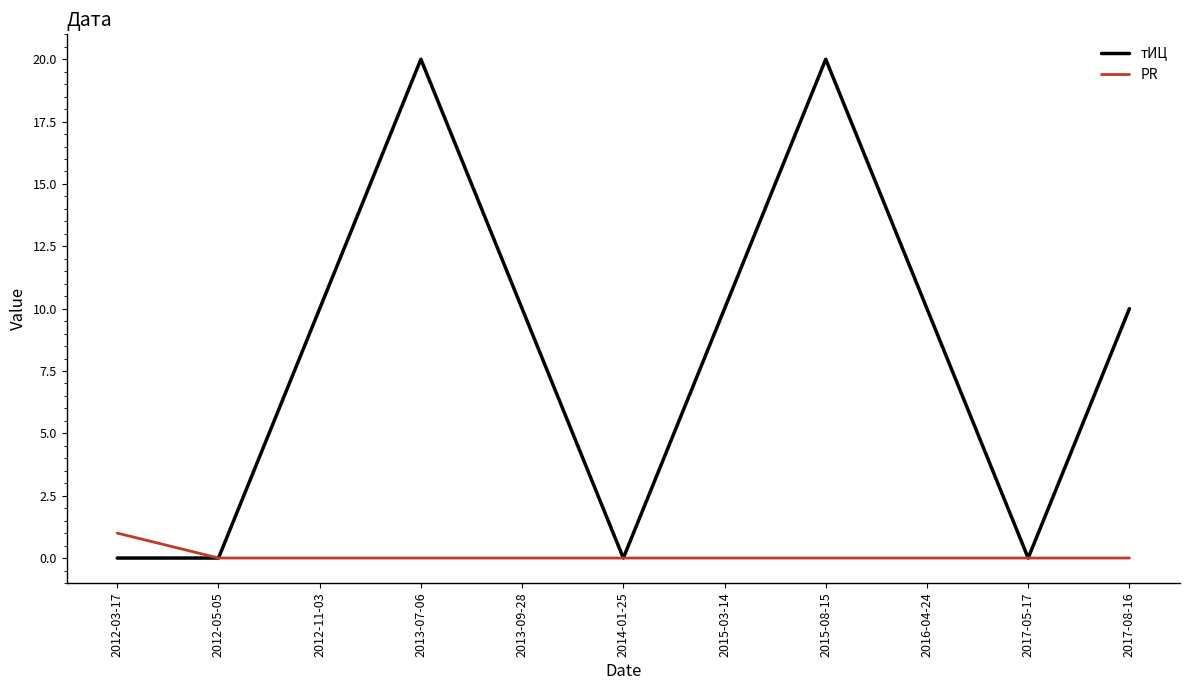

List the series in order of their overall mean, lowest first.

PR, тИЦ